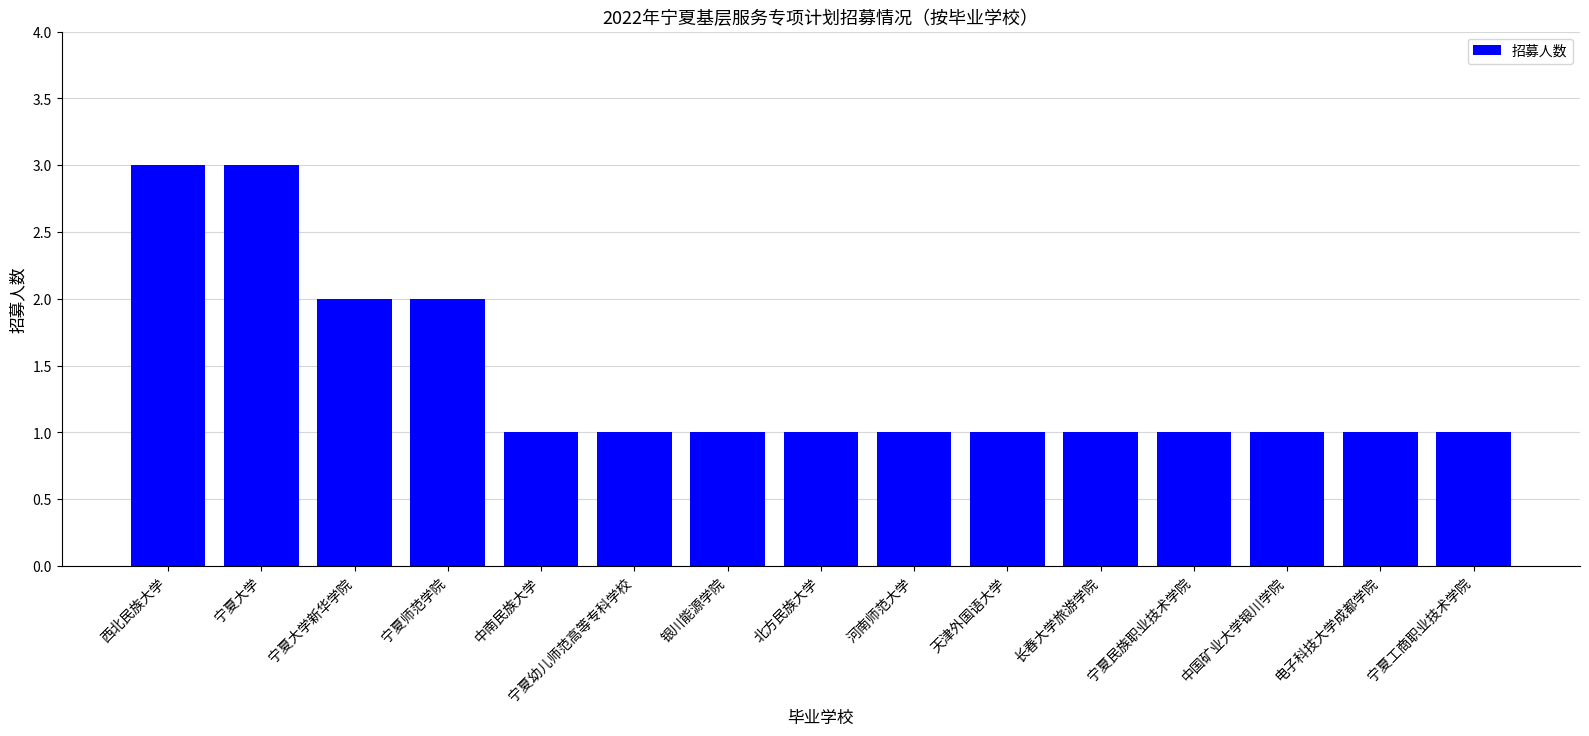

What is the difference between the maximum and second lowest values?

2